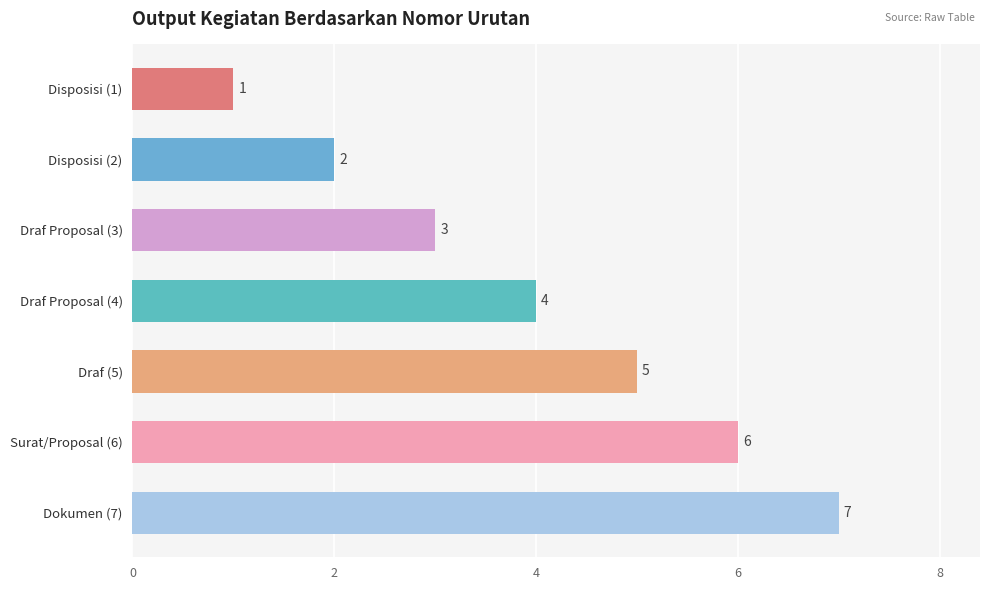

What is the label of the 4th bar from the bottom?

Draf Proposal (4)